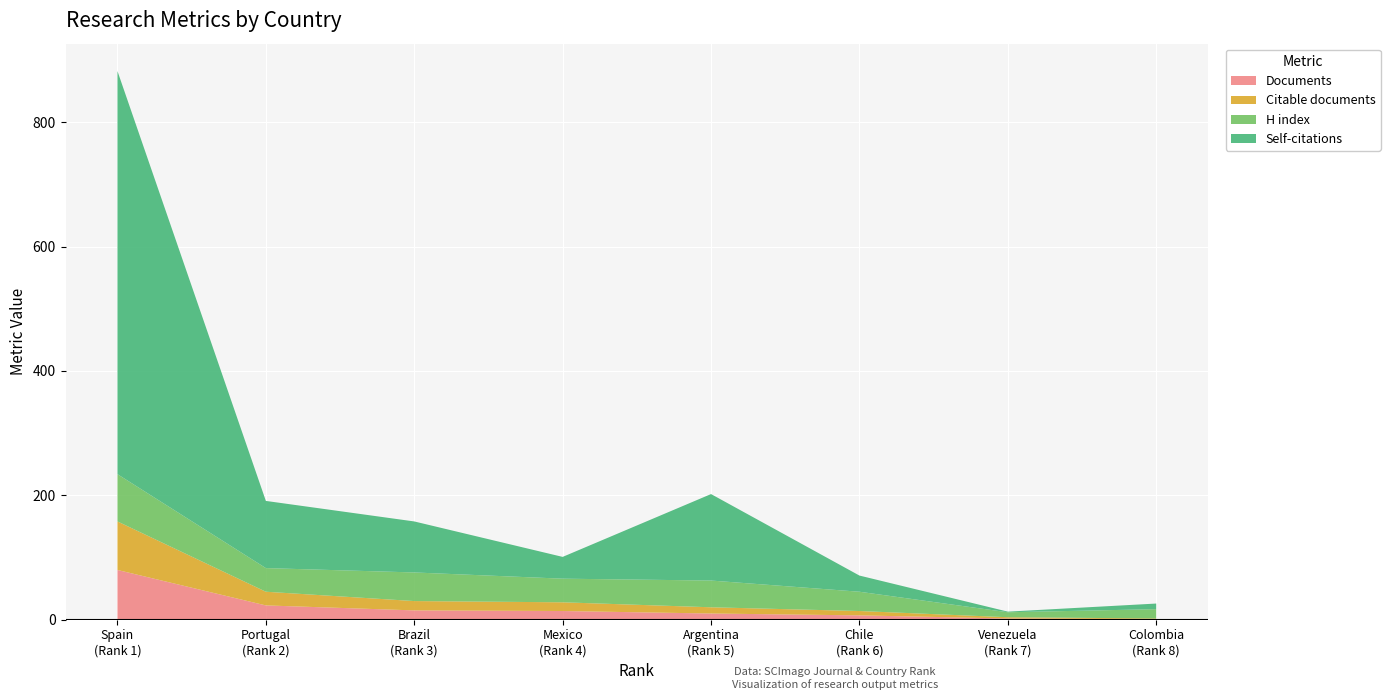

What is the maximum value for Documents?

80